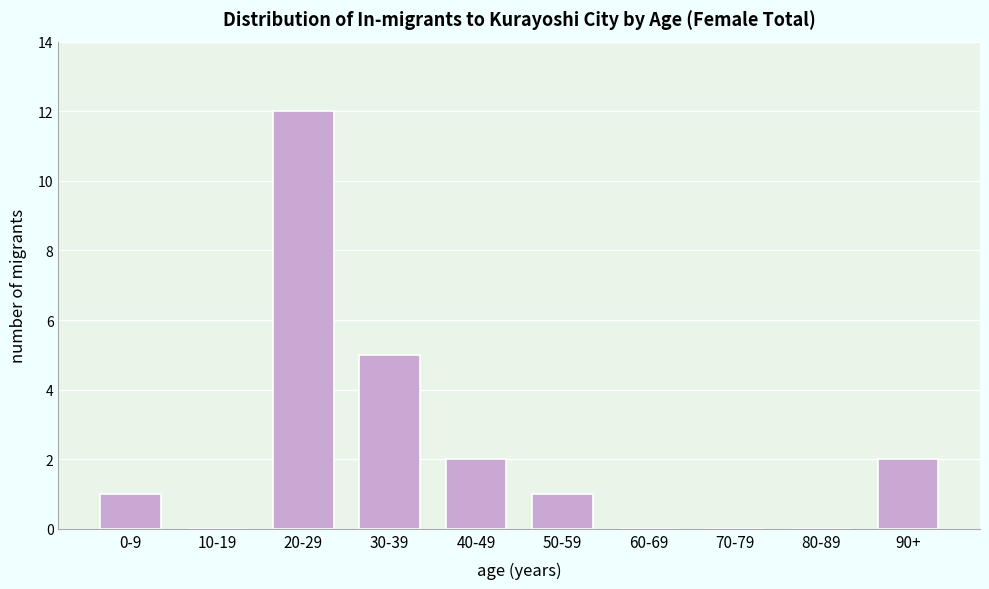

What is the sum of the values at 30-39 and 40-49?

7